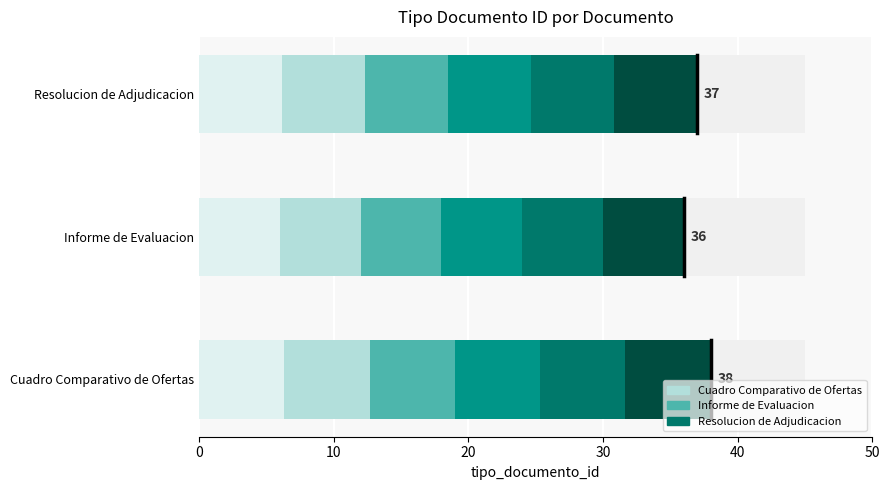

What is the sum of the values at Cuadro Comparativo de Ofertas and Informe de Evaluacion?

74